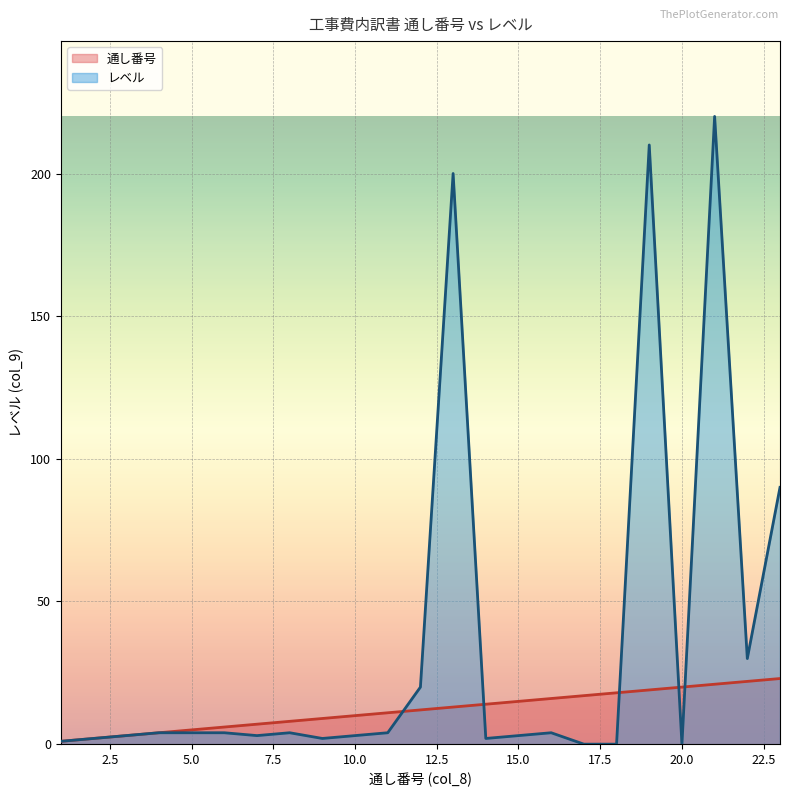

The value of 通し番号 at 11 is 11. True or false?

True